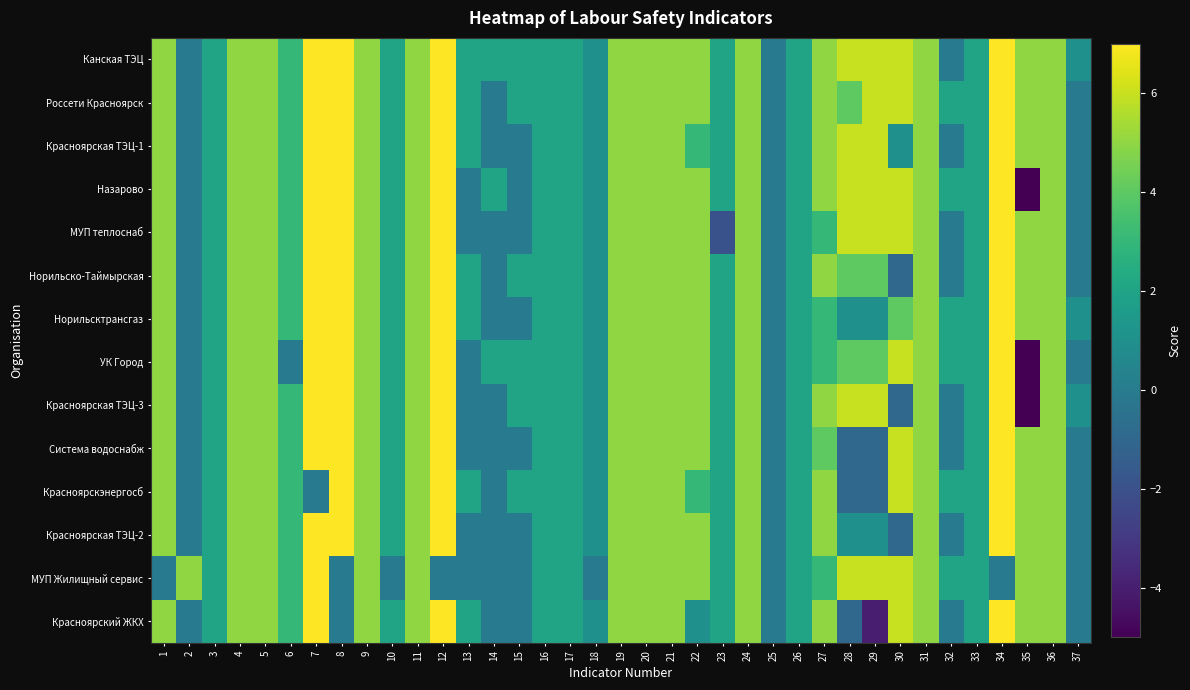

Reading left to right, transcribe all the data shown in this chart.

Канская ТЭЦ: 1=5	2=0	3=2	4=5	5=5	6=3	7=7	8=7	9=5	10=2	11=5	12=7	13=2	14=2	15=2	16=2	17=2	18=1	19=5	20=5	21=5	22=5	23=2	24=5	25=0	26=2	27=5	28=6	29=6	30=6	31=5	32=0	33=2	34=7	35=5	36=5	37=1
Россети Красноярск: 1=5	2=0	3=2	4=5	5=5	6=3	7=7	8=7	9=5	10=2	11=5	12=7	13=2	14=0	15=2	16=2	17=2	18=1	19=5	20=5	21=5	22=5	23=2	24=5	25=0	26=2	27=5	28=4	29=6	30=6	31=5	32=2	33=2	34=7	35=5	36=5	37=0
Красноярская ТЭЦ-1: 1=5	2=0	3=2	4=5	5=5	6=3	7=7	8=7	9=5	10=2	11=5	12=7	13=2	14=0	15=0	16=2	17=2	18=1	19=5	20=5	21=5	22=3	23=2	24=5	25=0	26=2	27=5	28=6	29=6	30=1	31=5	32=0	33=2	34=7	35=5	36=5	37=0
Назарово: 1=5	2=0	3=2	4=5	5=5	6=3	7=7	8=7	9=5	10=2	11=5	12=7	13=0	14=2	15=0	16=2	17=2	18=1	19=5	20=5	21=5	22=5	23=2	24=5	25=0	26=2	27=5	28=6	29=6	30=6	31=5	32=2	33=2	34=7	35=-5	36=5	37=0
МУП теплоснаб: 1=5	2=0	3=2	4=5	5=5	6=3	7=7	8=7	9=5	10=2	11=5	12=7	13=0	14=0	15=0	16=2	17=2	18=1	19=5	20=5	21=5	22=5	23=-2	24=5	25=0	26=2	27=3	28=6	29=6	30=6	31=5	32=0	33=2	34=7	35=5	36=5	37=0
Норильско-Таймырская: 1=5	2=0	3=2	4=5	5=5	6=3	7=7	8=7	9=5	10=2	11=5	12=7	13=2	14=0	15=2	16=2	17=2	18=1	19=5	20=5	21=5	22=5	23=2	24=5	25=0	26=2	27=5	28=4	29=4	30=-1	31=5	32=0	33=2	34=7	35=5	36=5	37=0
Норильсктрансгаз: 1=5	2=0	3=2	4=5	5=5	6=3	7=7	8=7	9=5	10=2	11=5	12=7	13=2	14=0	15=0	16=2	17=2	18=1	19=5	20=5	21=5	22=5	23=2	24=5	25=0	26=2	27=3	28=1	29=1	30=4	31=5	32=2	33=2	34=7	35=5	36=5	37=1
УК Город: 1=5	2=0	3=2	4=5	5=5	6=0	7=7	8=7	9=5	10=2	11=5	12=7	13=0	14=2	15=2	16=2	17=2	18=1	19=5	20=5	21=5	22=5	23=2	24=5	25=0	26=2	27=3	28=4	29=4	30=6	31=5	32=2	33=2	34=7	35=-5	36=5	37=0
Красноярская ТЭЦ-3: 1=5	2=0	3=2	4=5	5=5	6=3	7=7	8=7	9=5	10=2	11=5	12=7	13=0	14=0	15=2	16=2	17=2	18=1	19=5	20=5	21=5	22=5	23=2	24=5	25=0	26=2	27=5	28=6	29=6	30=-1	31=5	32=0	33=2	34=7	35=-5	36=5	37=1
Система водоснабж: 1=5	2=0	3=2	4=5	5=5	6=3	7=7	8=7	9=5	10=2	11=5	12=7	13=0	14=0	15=0	16=2	17=2	18=1	19=5	20=5	21=5	22=5	23=2	24=5	25=0	26=2	27=4	28=-1	29=-1	30=6	31=5	32=0	33=2	34=7	35=5	36=5	37=0
Красноярскэнергосб: 1=5	2=0	3=2	4=5	5=5	6=3	7=0	8=7	9=5	10=2	11=5	12=7	13=2	14=0	15=2	16=2	17=2	18=1	19=5	20=5	21=5	22=3	23=2	24=5	25=0	26=2	27=5	28=-1	29=-1	30=6	31=5	32=2	33=2	34=7	35=5	36=5	37=0
Красноярская ТЭЦ-2: 1=5	2=0	3=2	4=5	5=5	6=3	7=7	8=7	9=5	10=2	11=5	12=7	13=0	14=0	15=0	16=2	17=2	18=1	19=5	20=5	21=5	22=5	23=2	24=5	25=0	26=2	27=5	28=1	29=1	30=-1	31=5	32=0	33=2	34=7	35=5	36=5	37=0
МУП Жилищный сервис: 1=0	2=5	3=2	4=5	5=5	6=3	7=7	8=0	9=5	10=0	11=5	12=0	13=0	14=0	15=0	16=2	17=2	18=0	19=5	20=5	21=5	22=5	23=2	24=5	25=0	26=2	27=3	28=6	29=6	30=6	31=5	32=2	33=2	34=0	35=5	36=5	37=0
Красноярский ЖКХ: 1=5	2=0	3=2	4=5	5=5	6=3	7=7	8=0	9=5	10=2	11=5	12=7	13=2	14=0	15=0	16=2	17=2	18=1	19=5	20=5	21=5	22=1	23=2	24=5	25=0	26=2	27=5	28=-1	29=-4	30=6	31=5	32=0	33=2	34=7	35=5	36=5	37=0